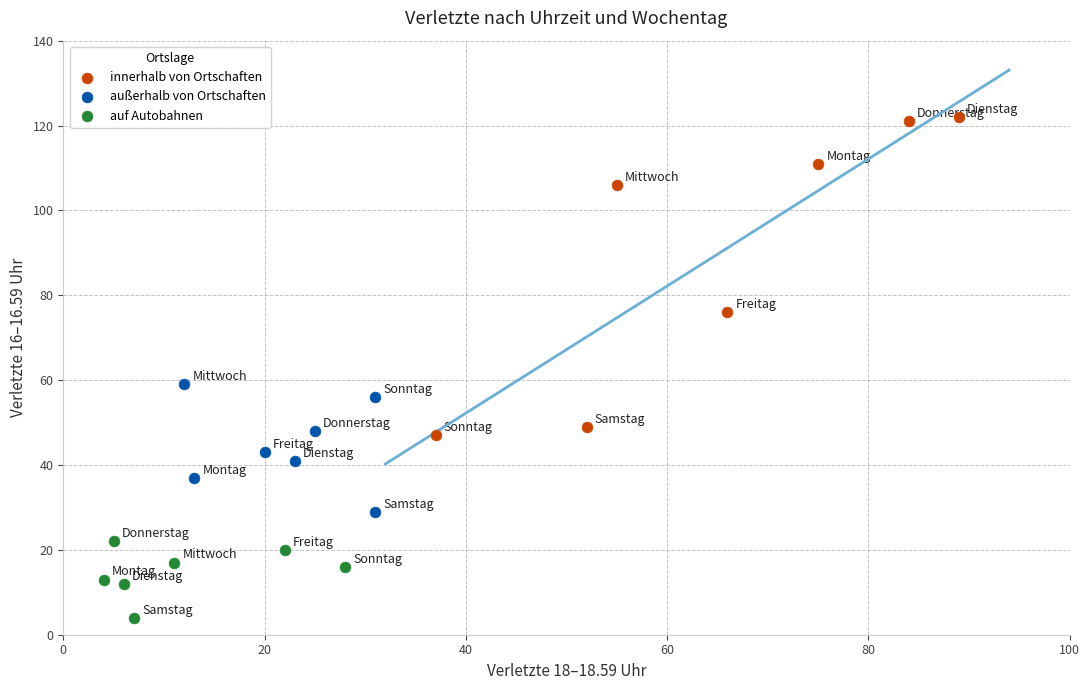

Which series reaches the maximum Y coordinate?

innerhalb von Ortschaften